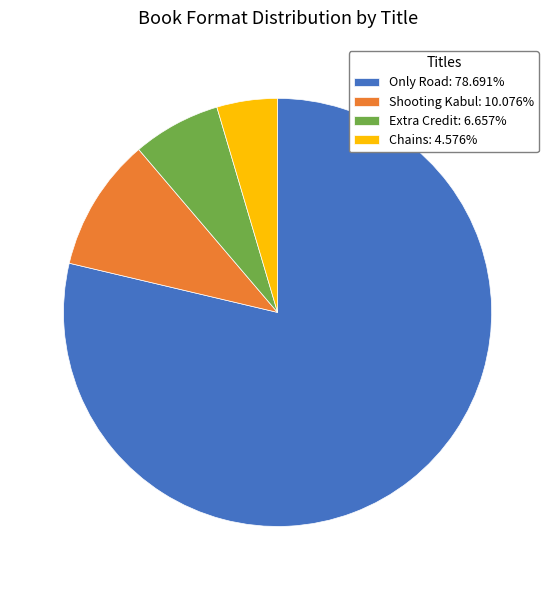

Combined, do Shooting Kabul: 10.076% and Extra Credit: 6.657% account for over 50%?

No